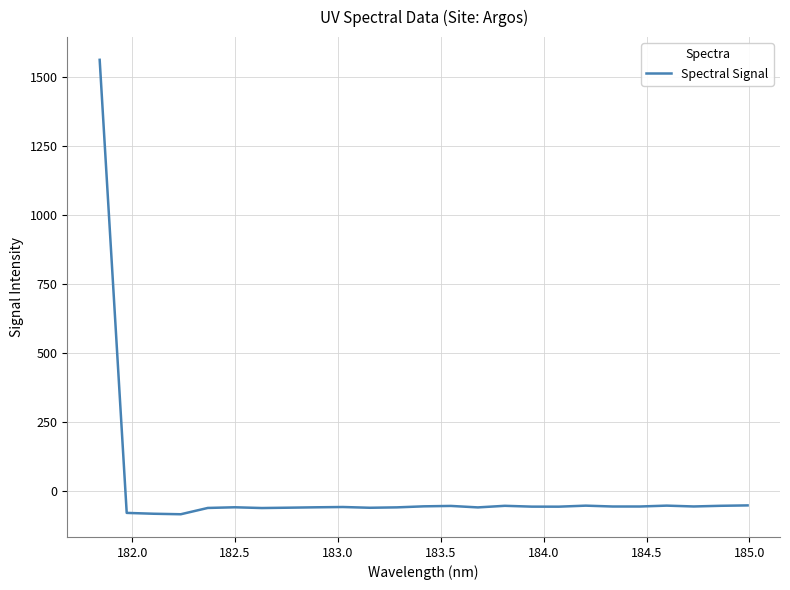

What is the difference between the maximum and minimum values?

1646.8